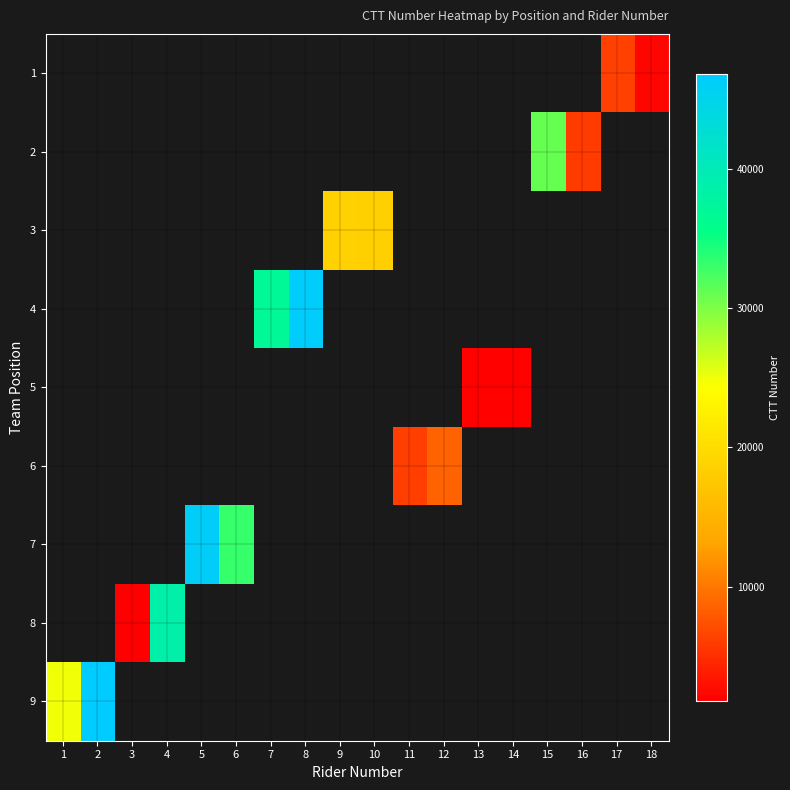

Count the number of data series in this chart.

9